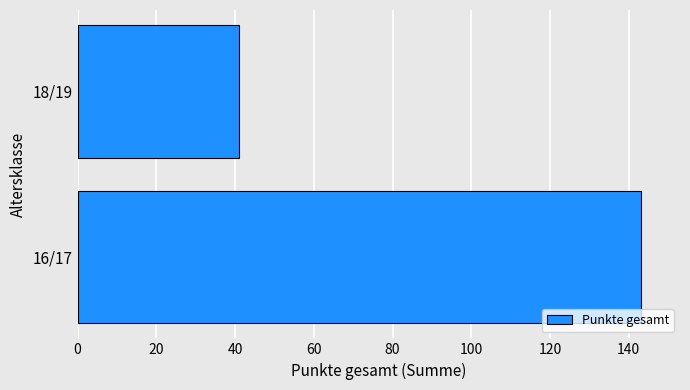

Is it true that the value at 16/17 is 211?

False